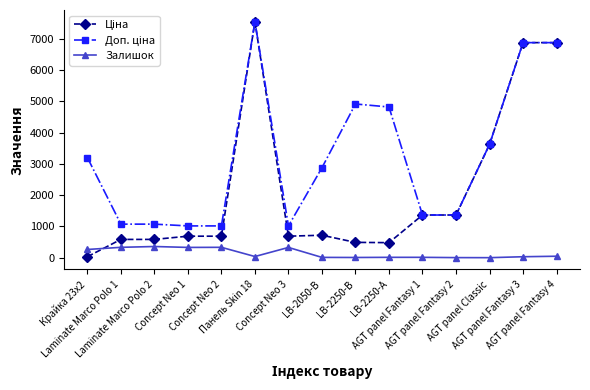

True or false: Залишок and Доп. ціна intersect in this chart.

False